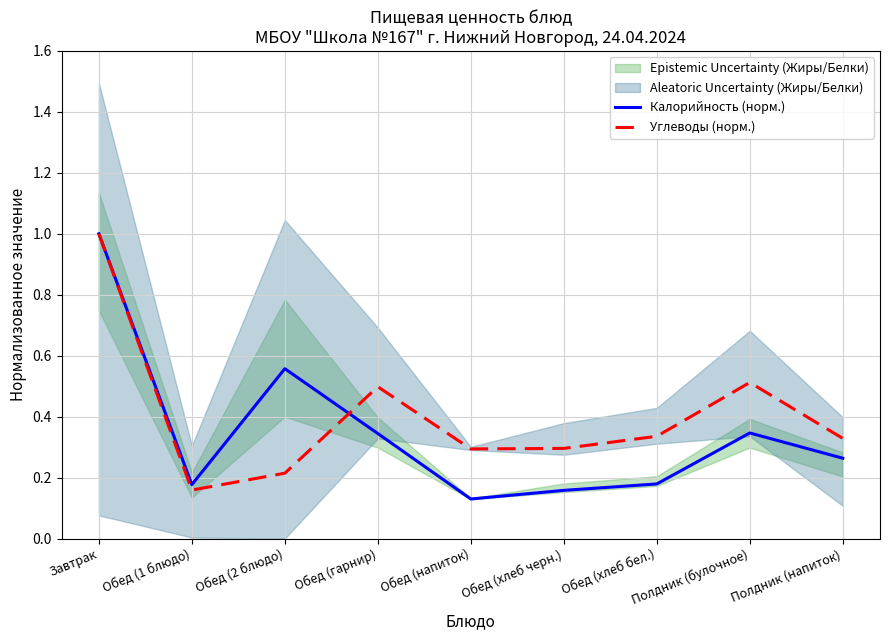

How many Углеводы (норм.) values are between 0 and 1?

9